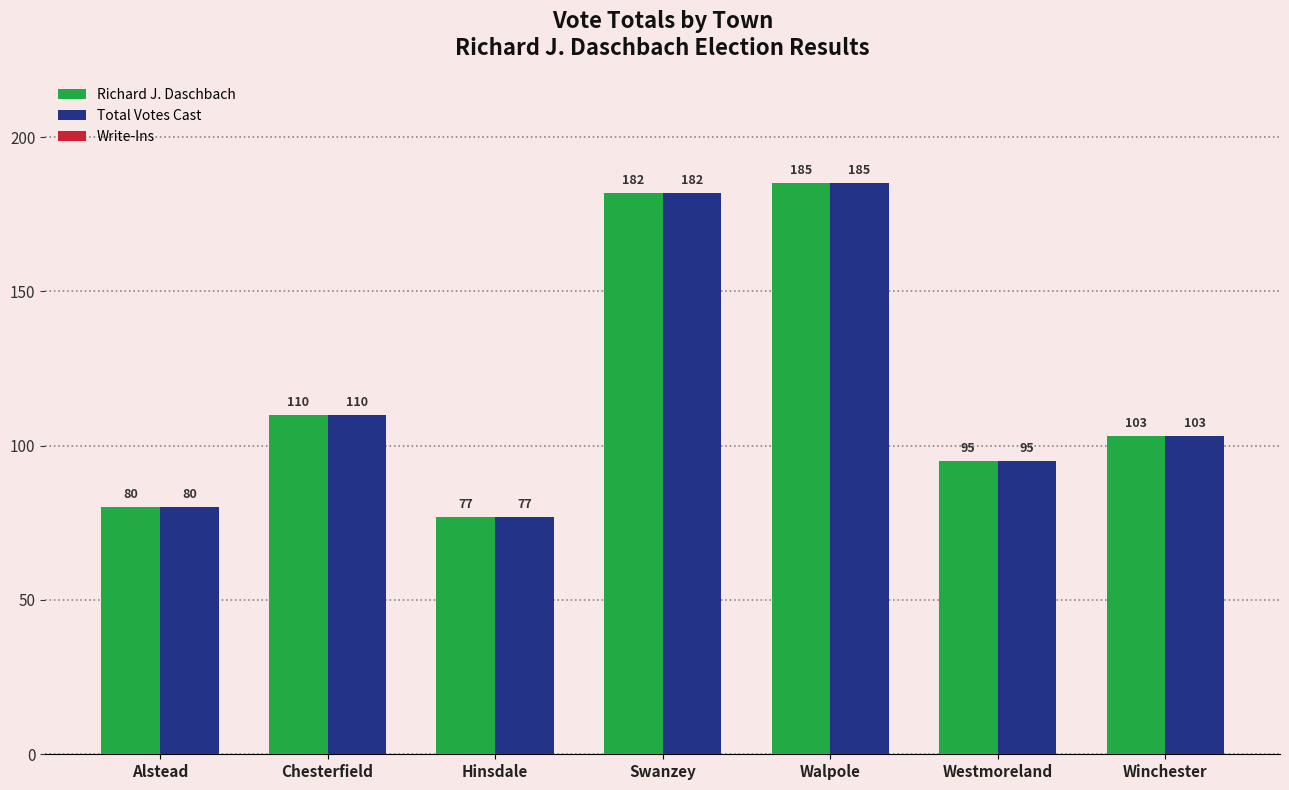

Where is Total Votes Cast nearest to the value 131?

Chesterfield